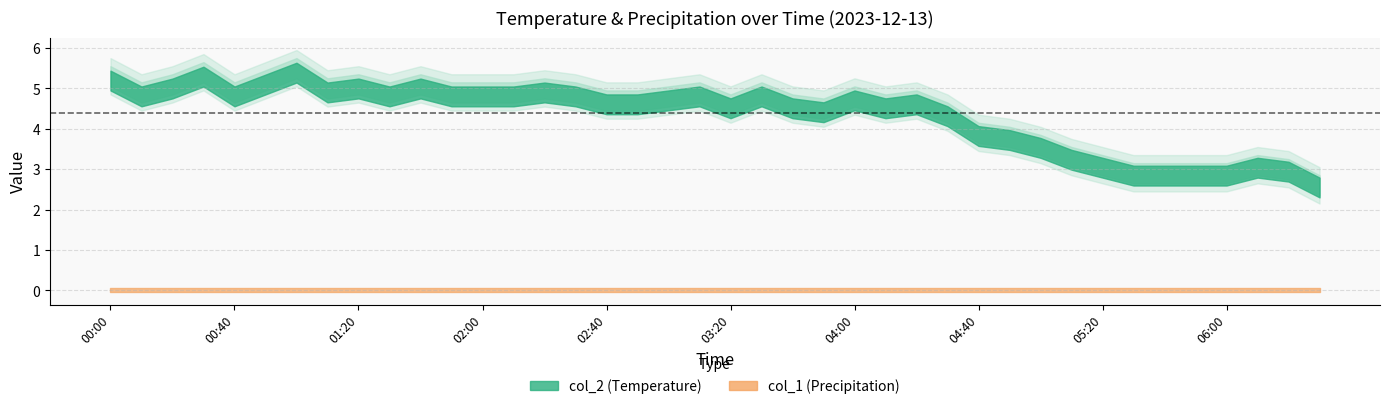

Reading left to right, transcribe all the data shown in this chart.

col_2: 5.3	4.9	5.1	5.4	4.9	5.2	5.5	5.0	5.1	4.9	5.1	4.9	4.9	4.9	5.0	4.9	4.7	4.7	4.8	4.9	4.6	4.9	4.6	4.5	4.8	4.6	4.7	4.4	3.9	3.8	3.6	3.3	3.1	2.9	2.9	2.9	2.9	3.1	3.0	2.6
col_1: 0.0	0.0	0.0	0.0	0.0	0.0	0.0	0.0	0.0	0.0	0.0	0.0	0.0	0.0	0.0	0.0	0.0	0.0	0.0	0.0	0.0	0.0	0.0	0.0	0.0	0.0	0.0	0.0	0.0	0.0	0.0	0.0	0.0	0.0	0.0	0.0	0.0	0.0	0.0	0.0